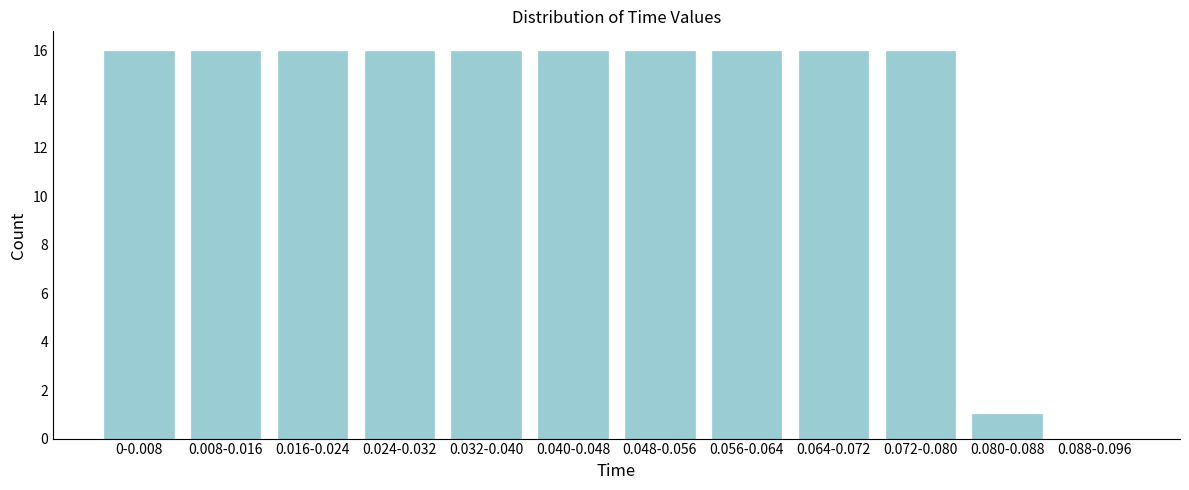

Reading left to right, extract all data points from this chart.

0-0.008=16	0.008-0.016=16	0.016-0.024=16	0.024-0.032=16	0.032-0.040=16	0.040-0.048=16	0.048-0.056=16	0.056-0.064=16	0.064-0.072=16	0.072-0.080=16	0.080-0.088=1	0.088-0.096=0